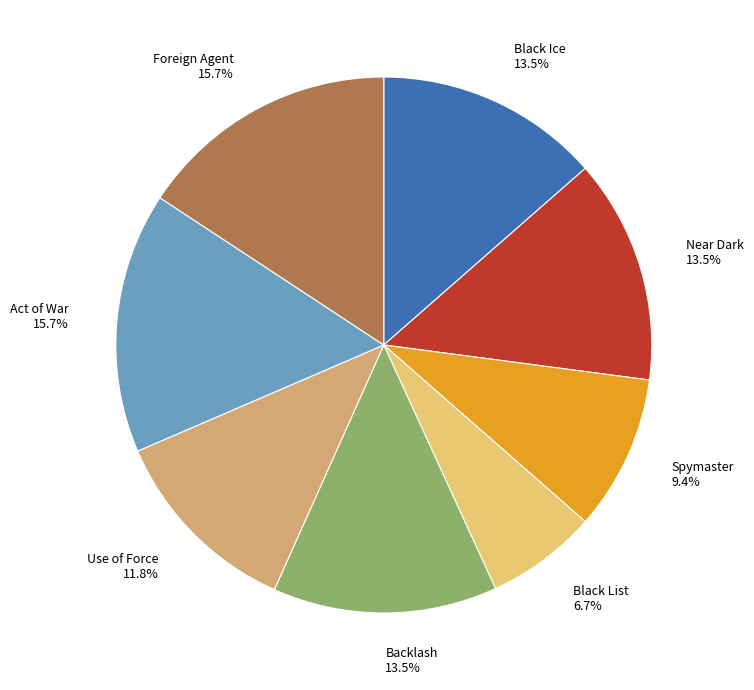

Does Backlash represent more than half of the total?

No